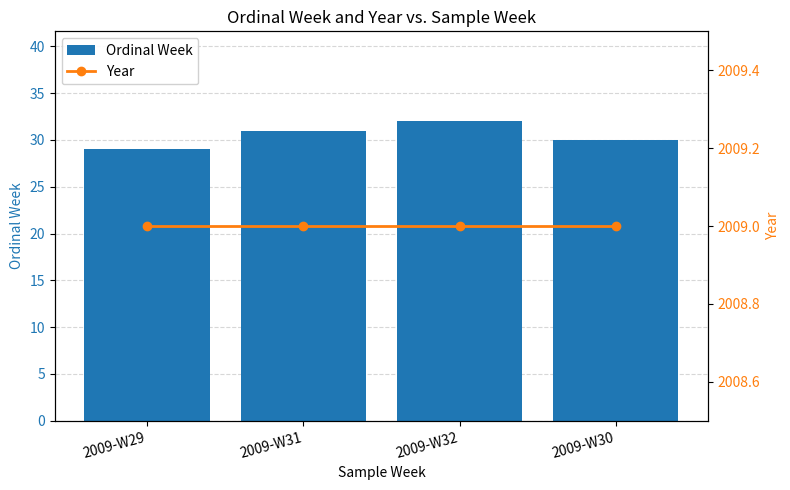

What value does the Year series have at 2009-W31?

2009